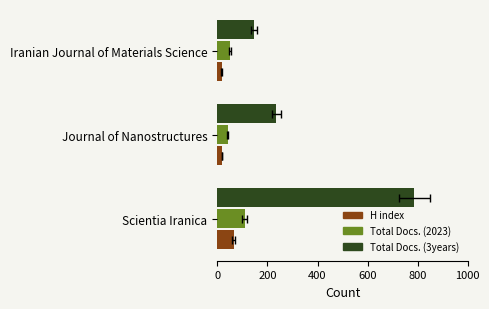

What is the highest value of the H index series?

65